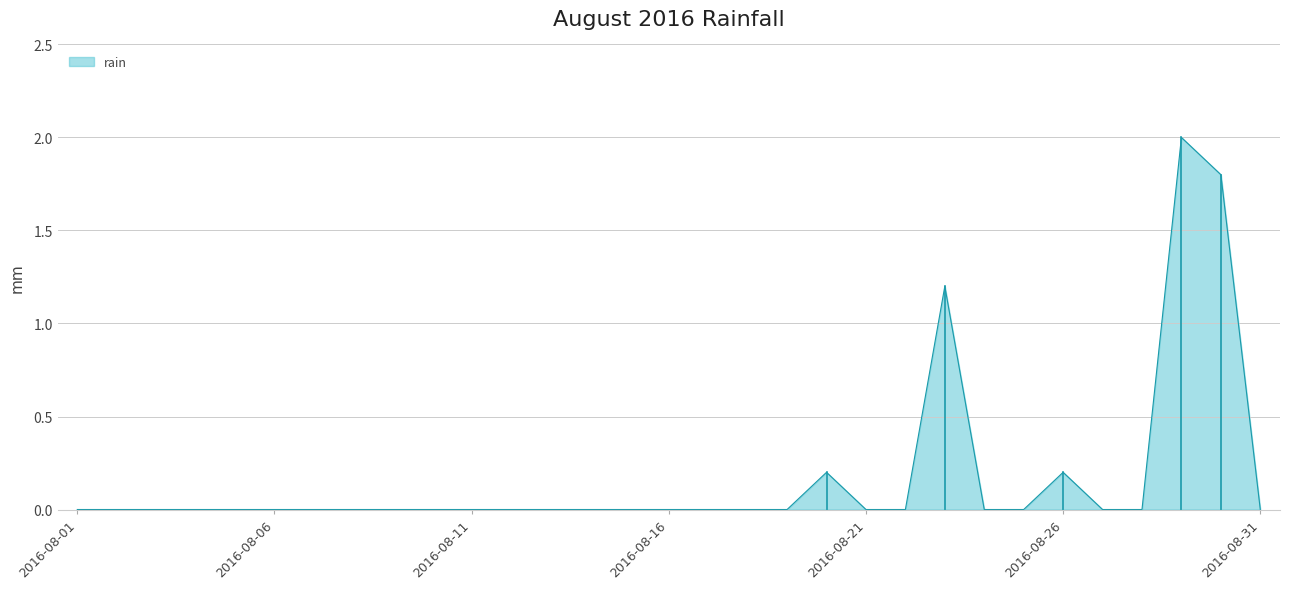

What is the greatest value displayed?

2.0